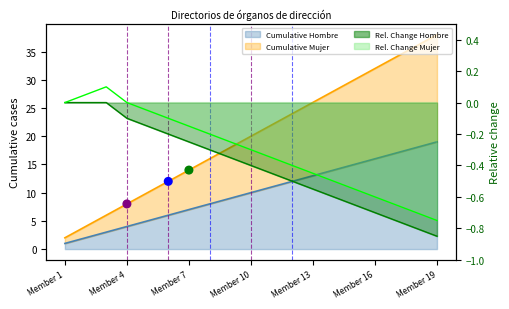

At which category is the sum across all series the highest?

Member 19